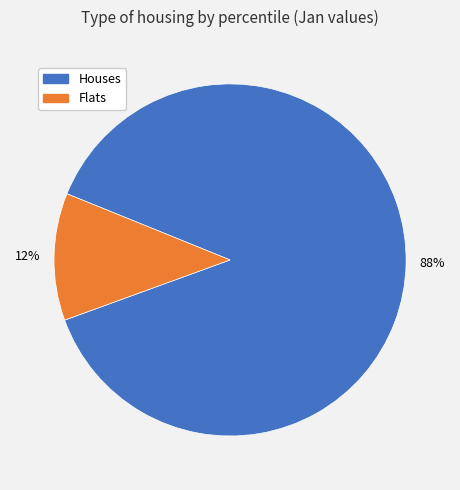

To the nearest percent, what is the average slice percentage?

50%